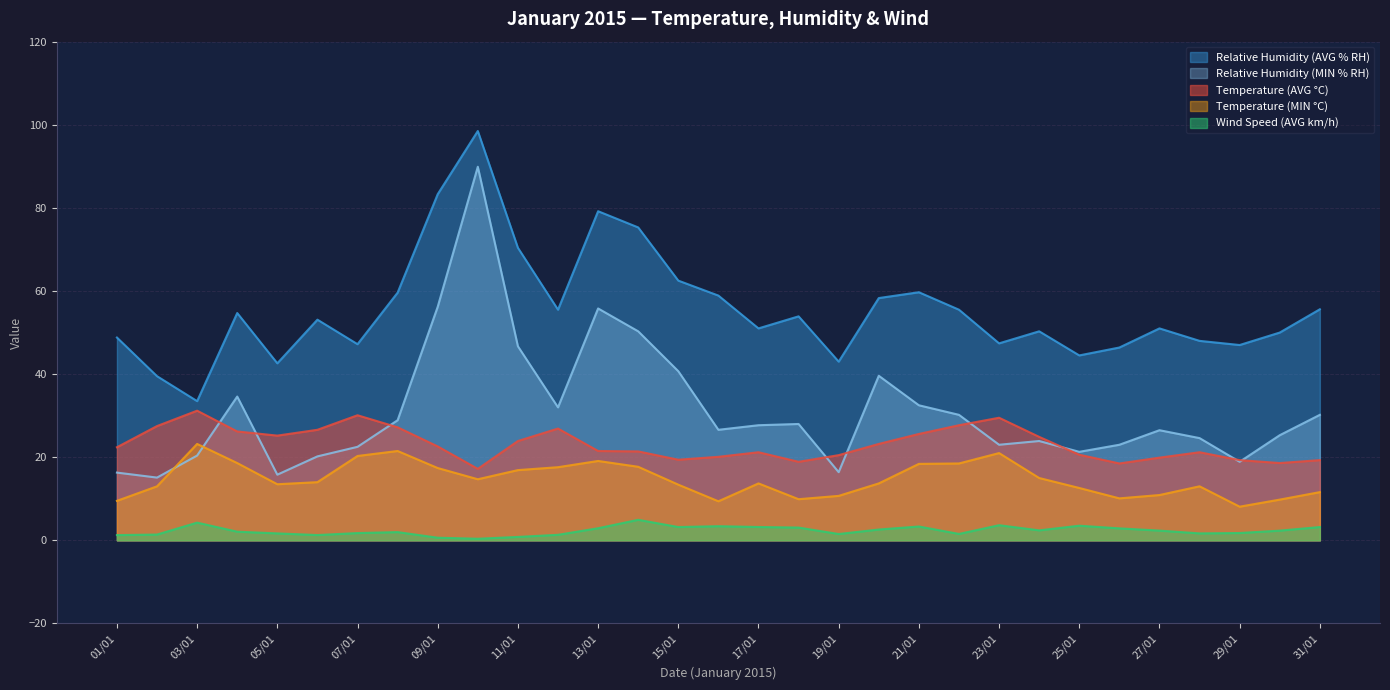

At how many categories does at least one series exceed 53?

16